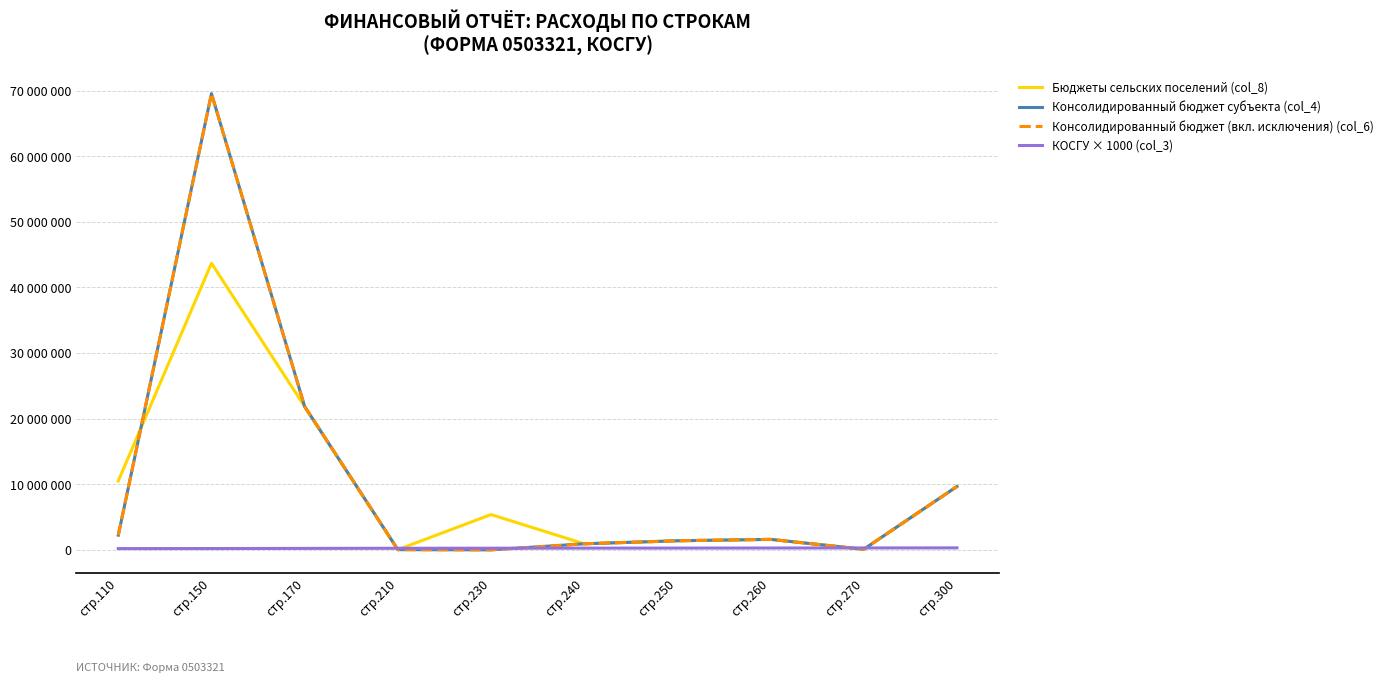

What is the difference between the highest and lowest values at стр.260?

1315677.6